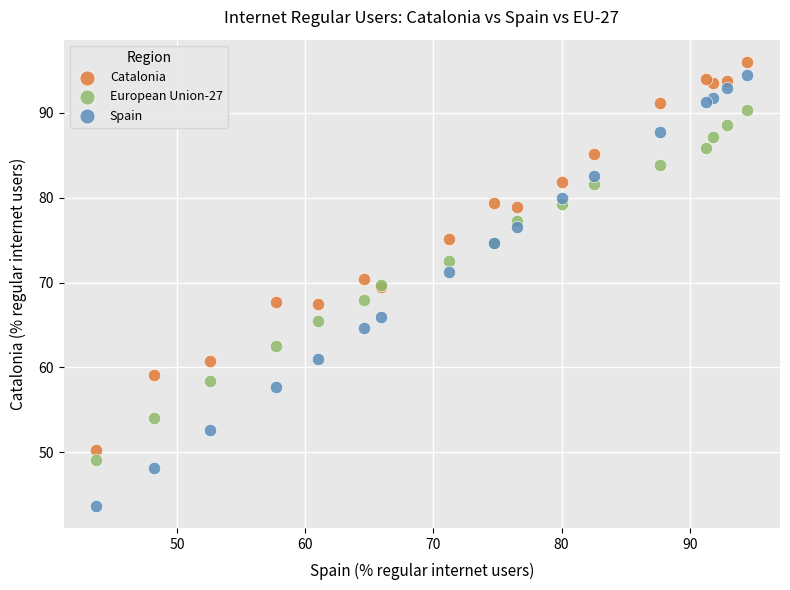

Which series reaches the minimum Y coordinate?

Spain